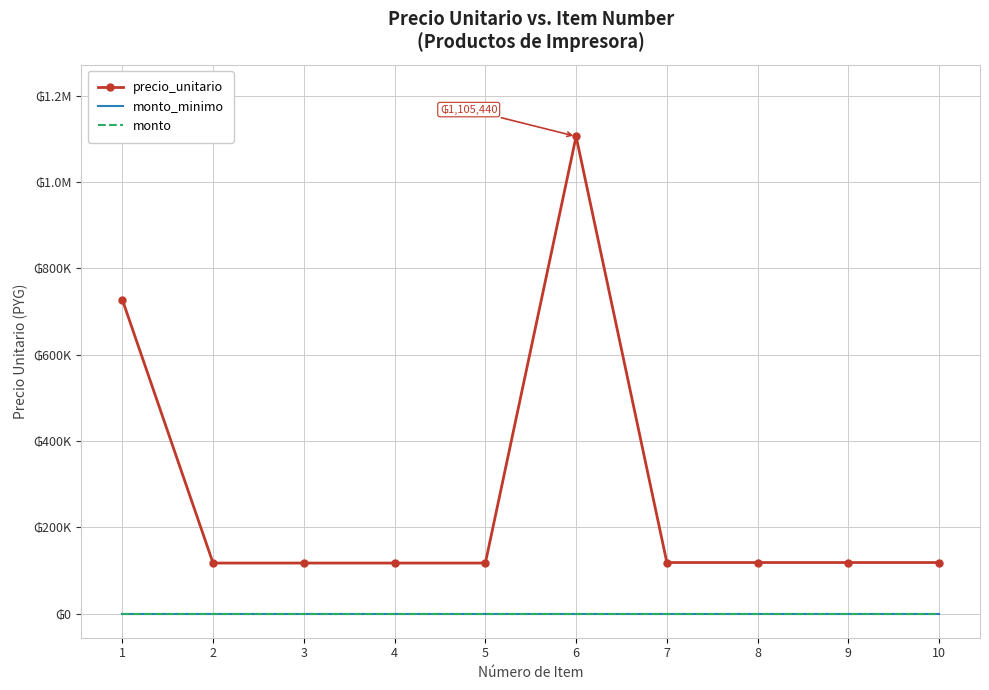

Reading right to left, transcribe all the data shown in this chart.

precio_unitario: 118825	118825	118825	118825	1105440	117600	117600	117600	117600	727650
monto_minimo: 0	0	0	0	0	0	0	0	0	0
monto: 0	0	0	0	0	0	0	0	0	0